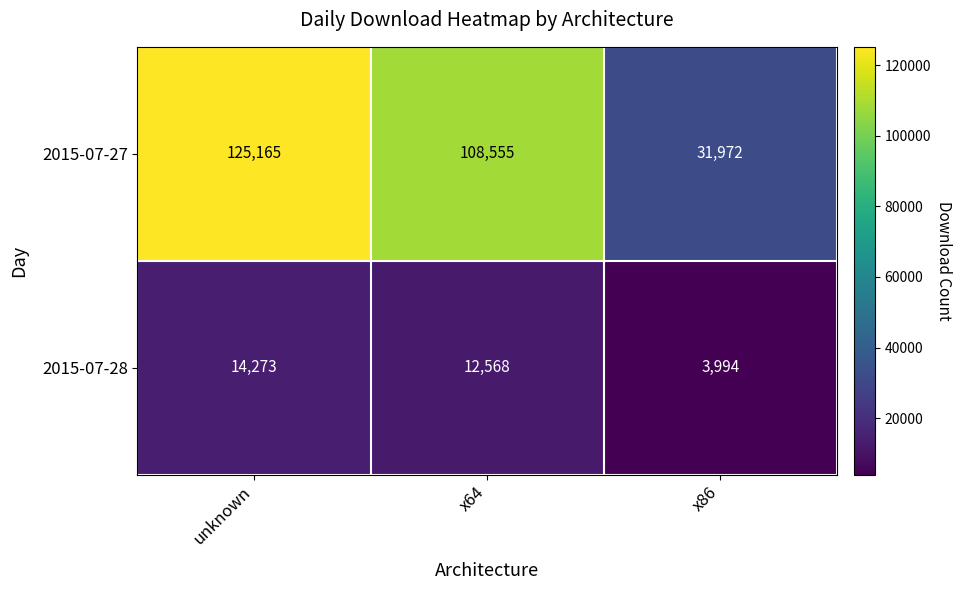

Reading left to right, transcribe all the data shown in this chart.

2015-07-27: 125165	108555	31972
2015-07-28: 14273	12568	3994